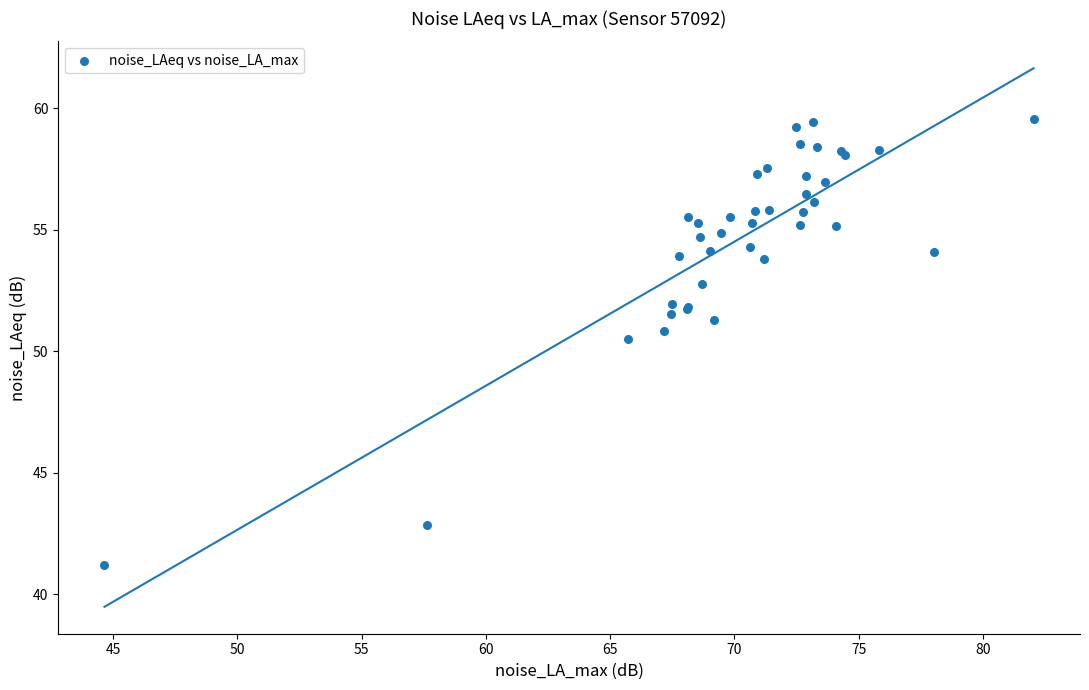

What Y value in the scatter plot is closest to 50?

50.5